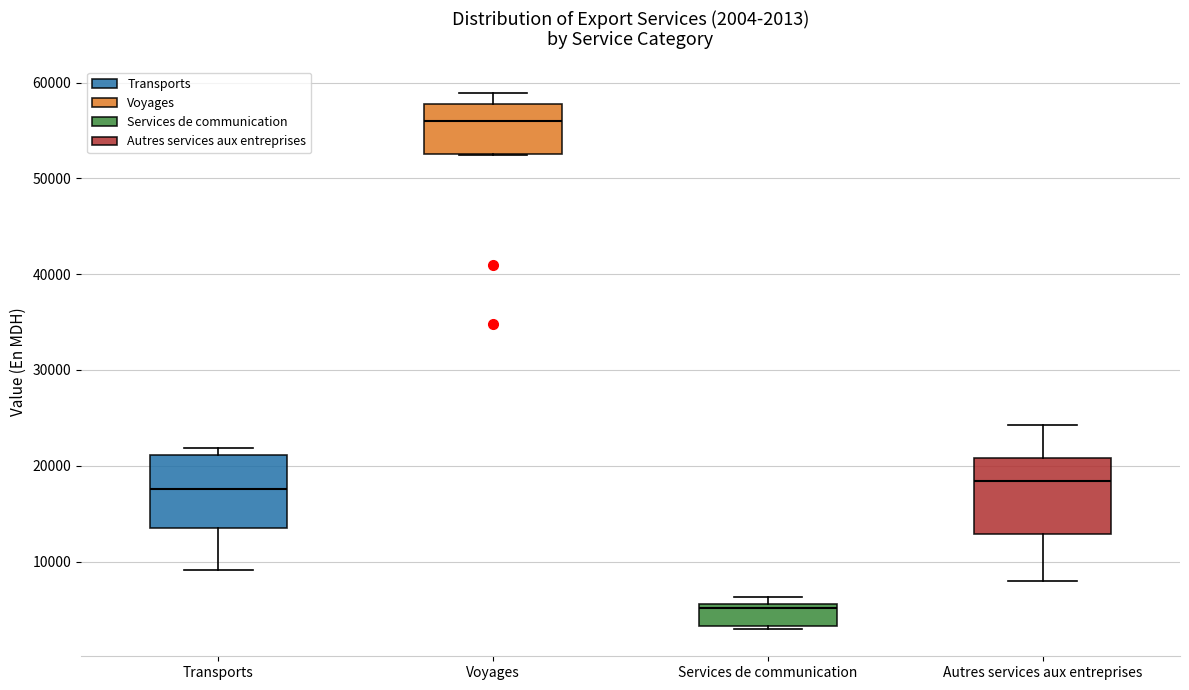

Which box has the highest median line?

Voyages